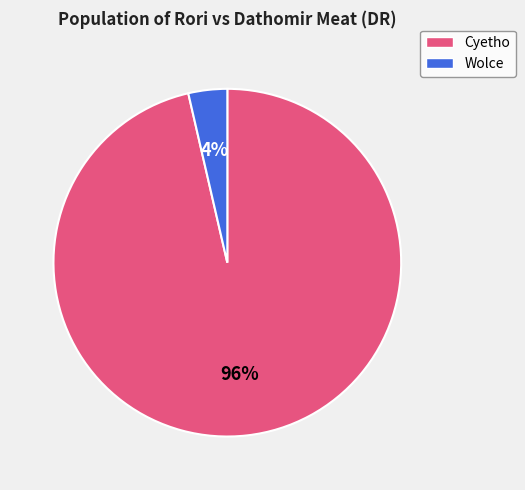

Is there a majority slice in this chart?

Yes